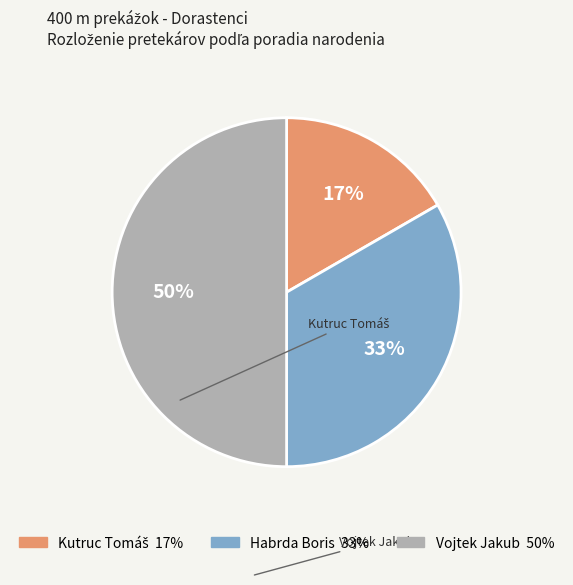

True or false: Vojtek Jakub accounts for 36% of the total.

False